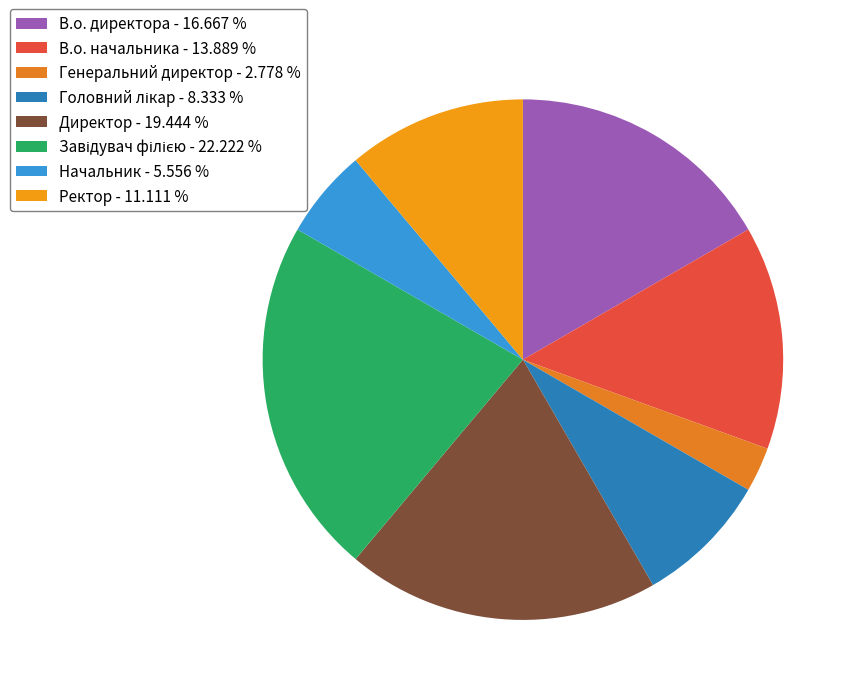

Is the sum of Начальник and В.о. начальника greater than half?

No